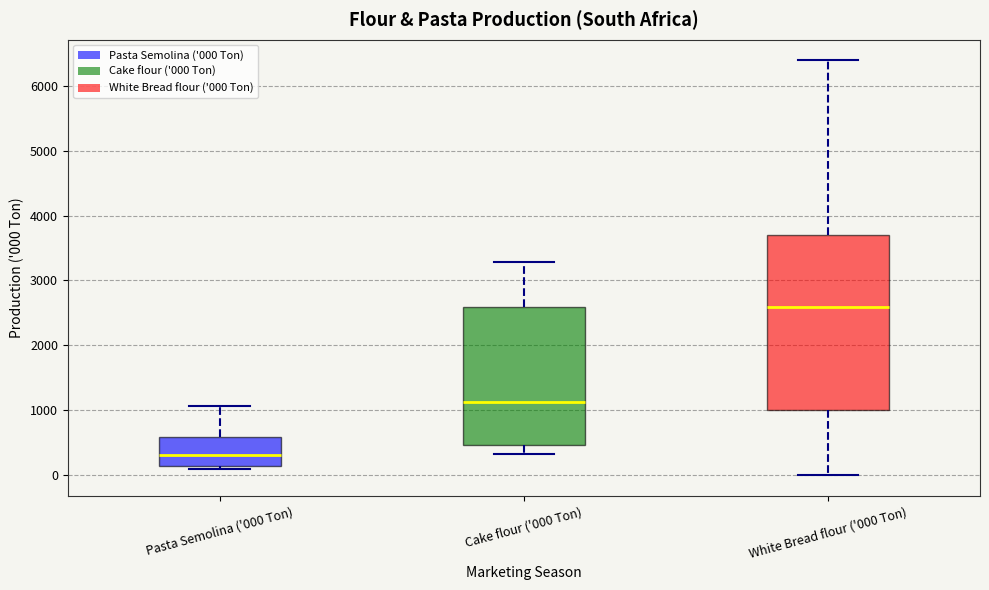

Which box has the lowest median line?

Pasta Semolina ('000 Ton)